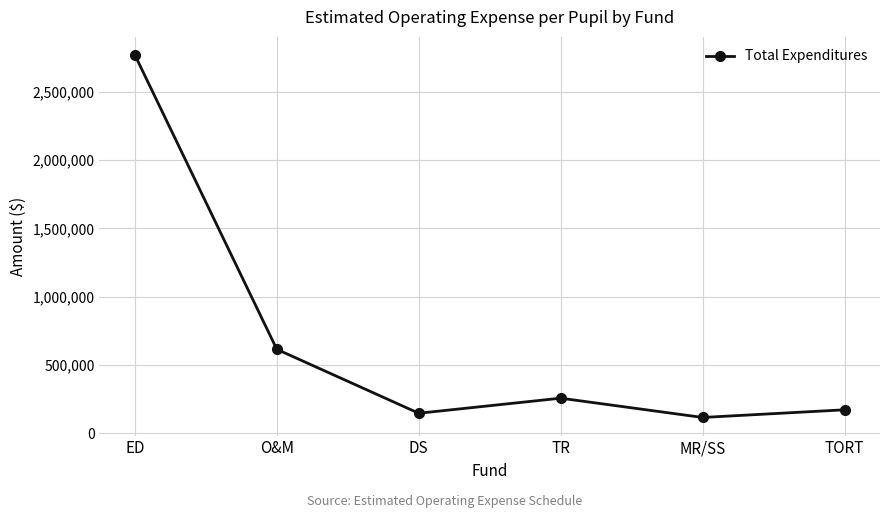

At which category does the data reach its first local valley?

DS